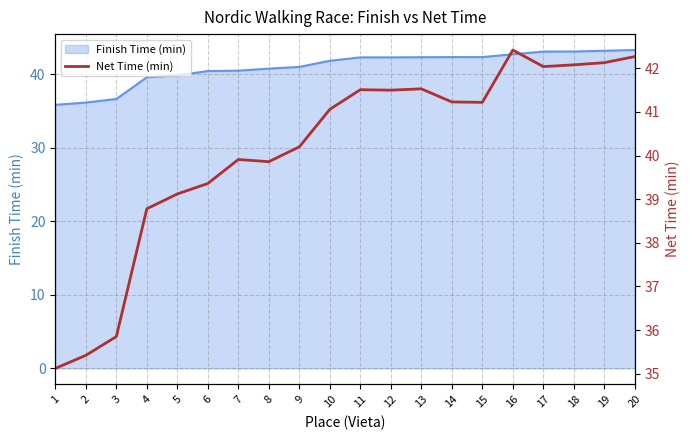

What is the lowest value of the Finish Time (min) series?

35.9